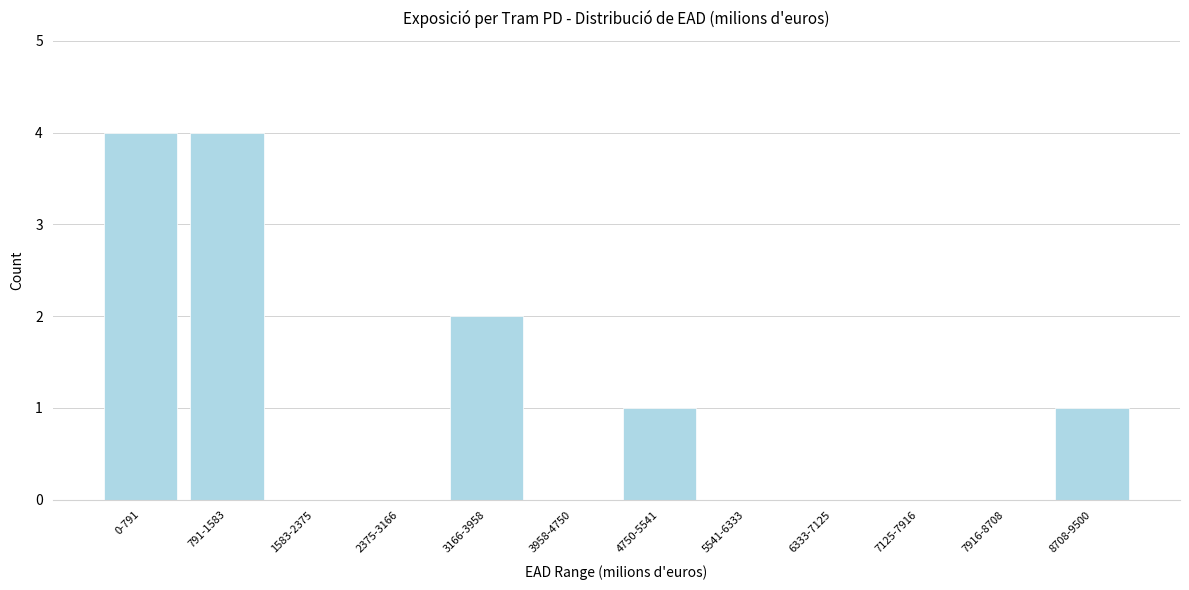

Reading right to left, extract all data points from this chart.

8708-9500=1	7916-8708=0	7125-7916=0	6333-7125=0	5541-6333=0	4750-5541=1	3958-4750=0	3166-3958=2	2375-3166=0	1583-2375=0	791-1583=4	0-791=4